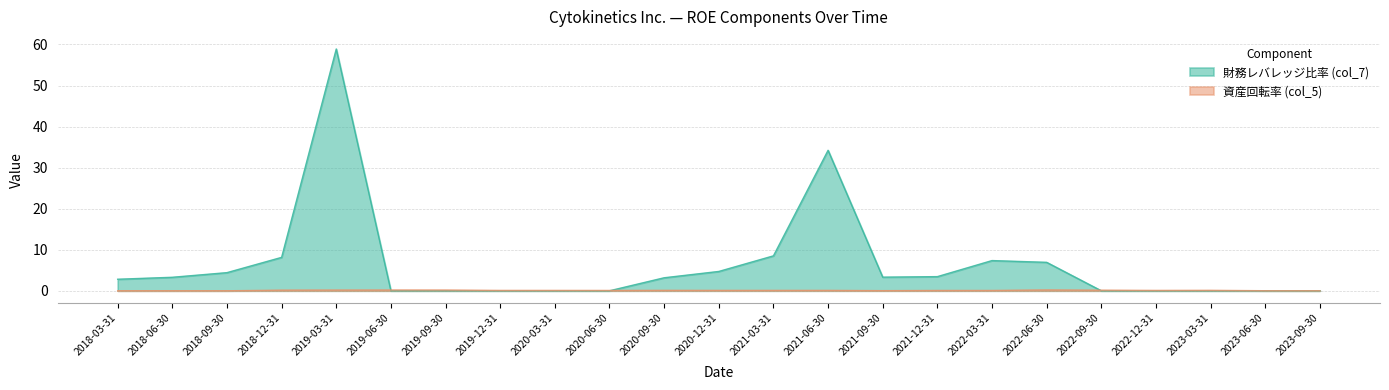

Reading left to right, extract all data points from this chart.

財務レバレッジ比率 (col_7): 2018-03-31=2.8	2018-06-30=3.3	2018-09-30=4.4	2018-12-31=8.1	2019-03-31=58.9	2019-06-30=0.0	2019-09-30=0.0	2019-12-31=0.0	2020-03-31=0.0	2020-06-30=0.0	2020-09-30=3.2	2020-12-31=4.7	2021-03-31=8.5	2021-06-30=34.2	2021-09-30=3.3	2021-12-31=3.5	2022-03-31=7.4	2022-06-30=6.9	2022-09-30=0.0	2022-12-31=0.0	2023-03-31=0.0	2023-06-30=0.0	2023-09-30=0.0
資産回転率 (col_5): 2018-03-31=0.0	2018-06-30=0.0	2018-09-30=0.0	2018-12-31=0.1	2019-03-31=0.2	2019-06-30=0.2	2019-09-30=0.2	2019-12-31=0.1	2020-03-31=0.1	2020-06-30=0.1	2020-09-30=0.1	2020-12-31=0.1	2021-03-31=0.1	2021-06-30=0.1	2021-09-30=0.0	2021-12-31=0.1	2022-03-31=0.1	2022-06-30=0.2	2022-09-30=0.1	2022-12-31=0.1	2023-03-31=0.1	2023-06-30=0.0	2023-09-30=0.0